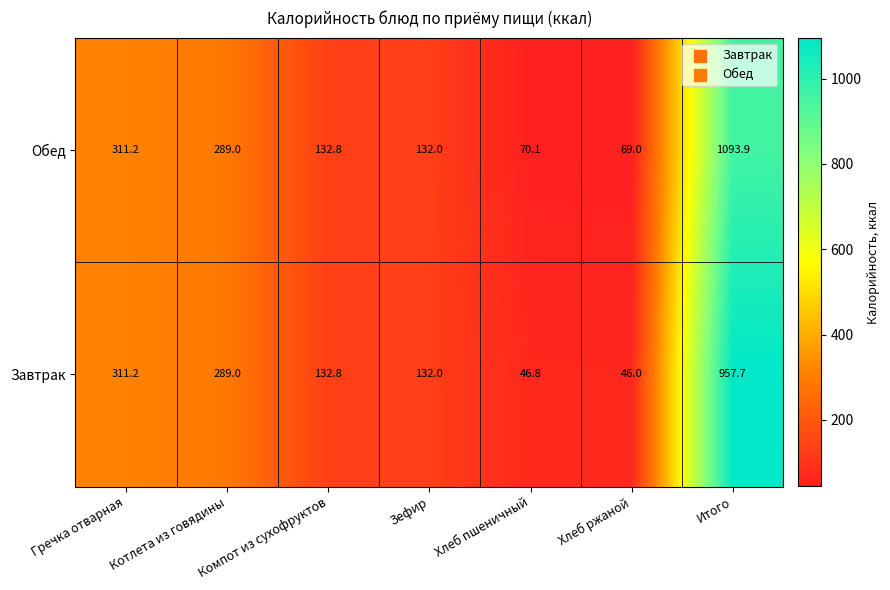

Where is Завтрак nearest to the value 501?

Гречка отварная